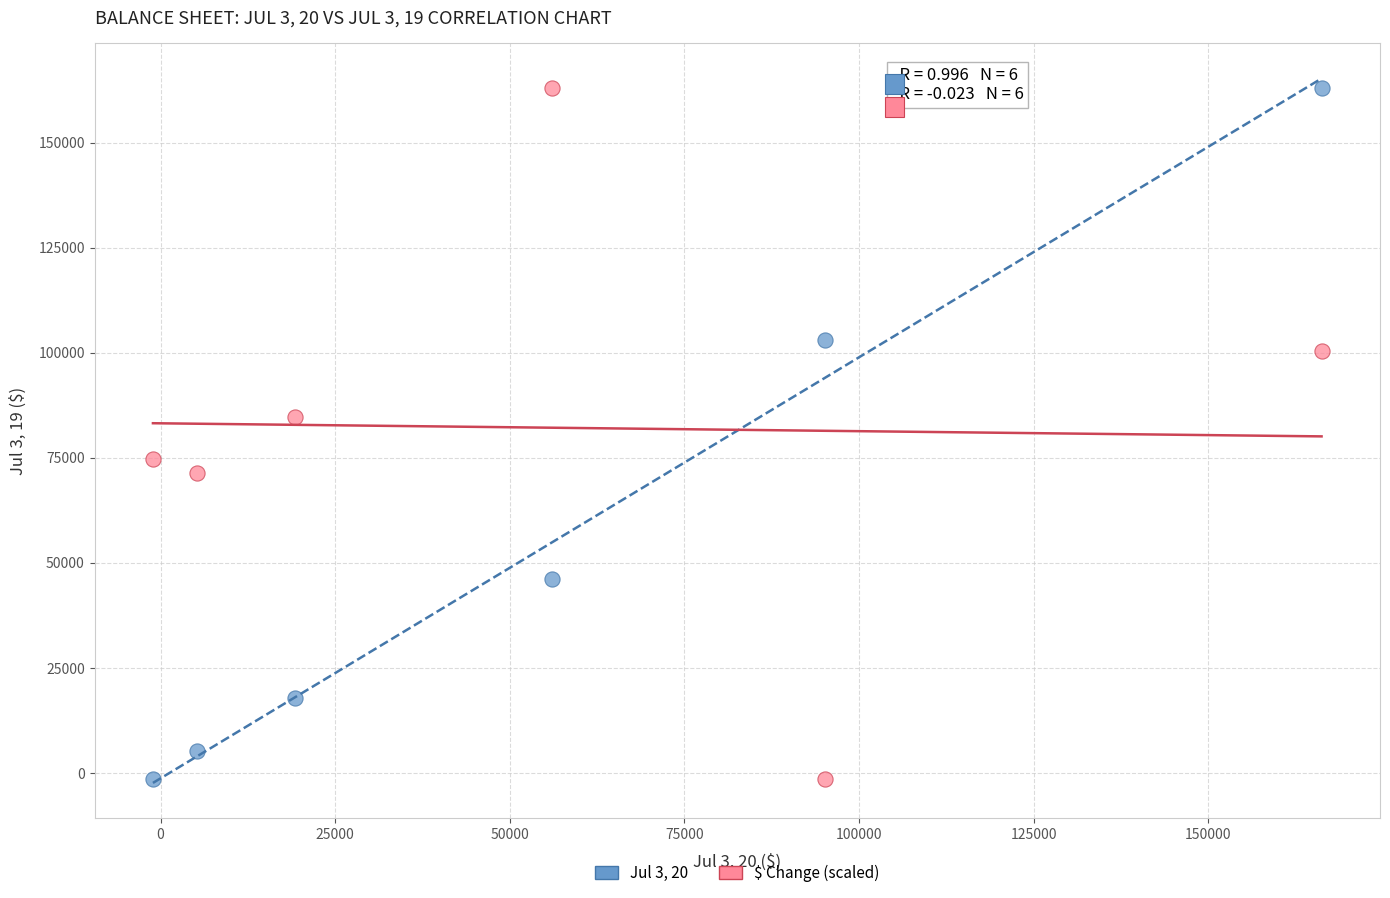

Across all data points, what is the average X value?

56783.8